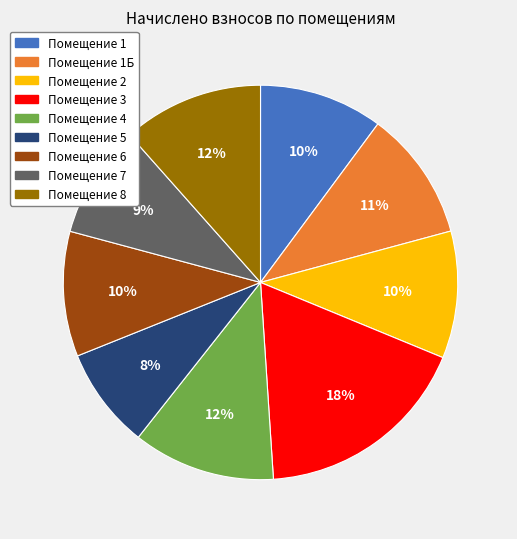

Is there a majority slice in this chart?

No